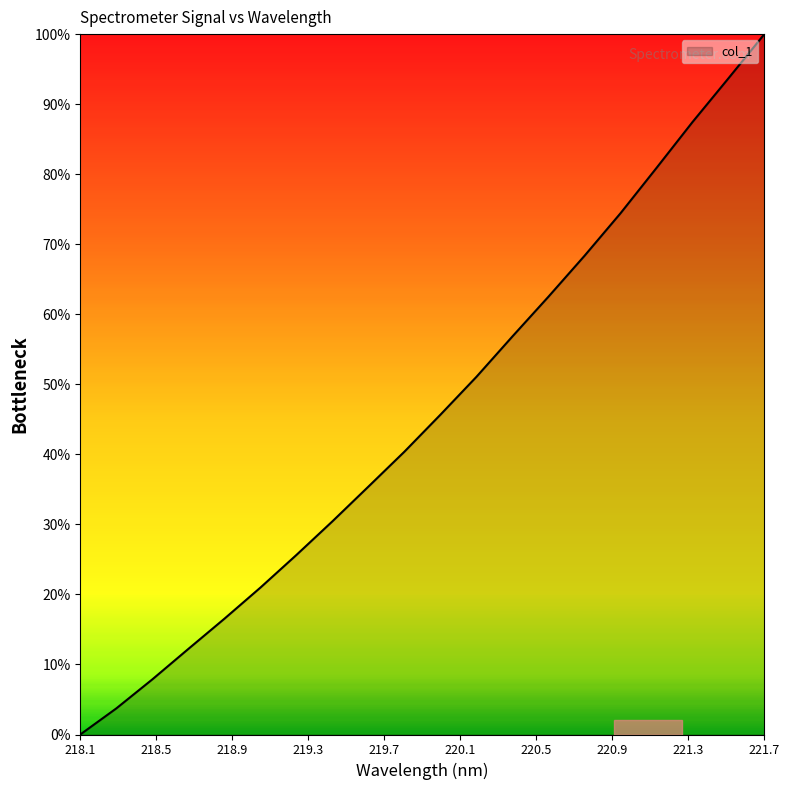

What is the maximum value shown in the chart?

100.0